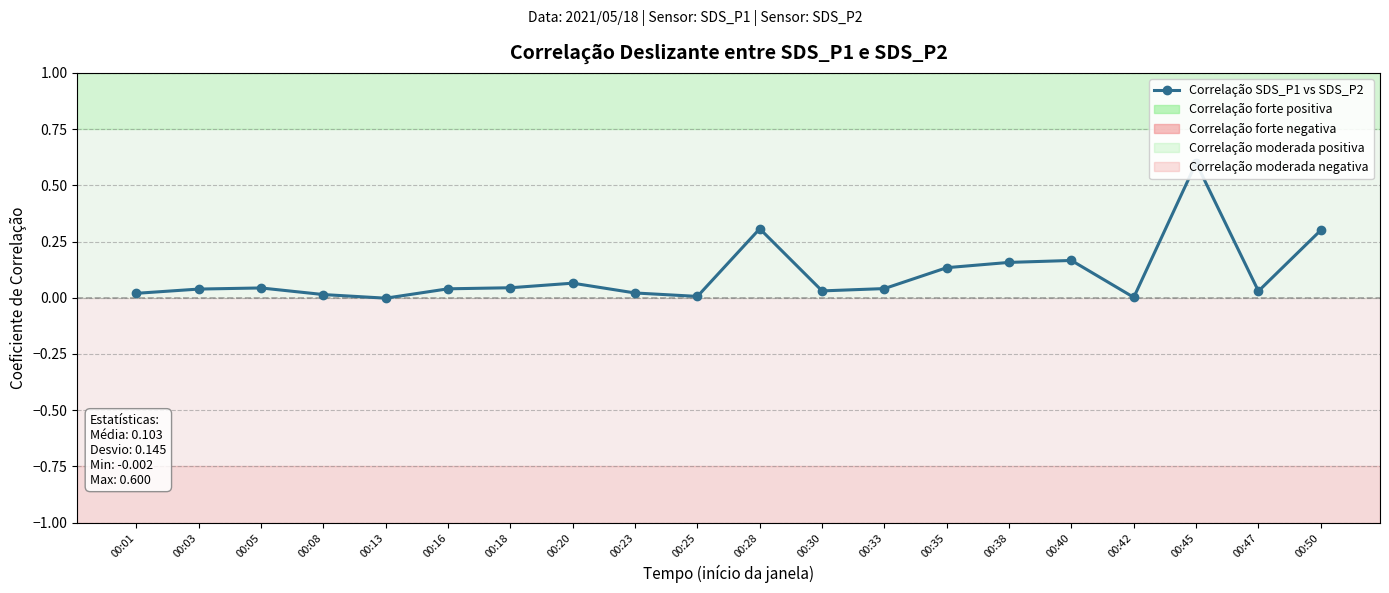

How many lines are shown in the chart?

1